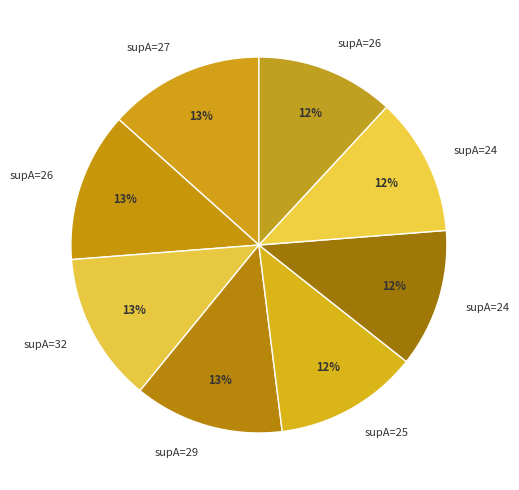

How many slices are in this pie chart?

8